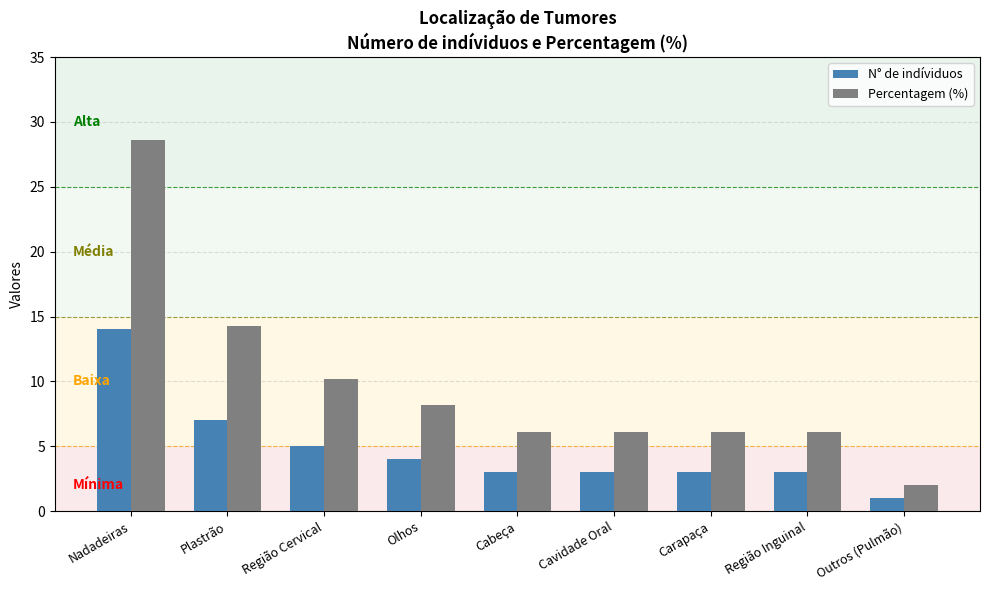

What is the spread (max minus min) of values at Carapaça?

3.1